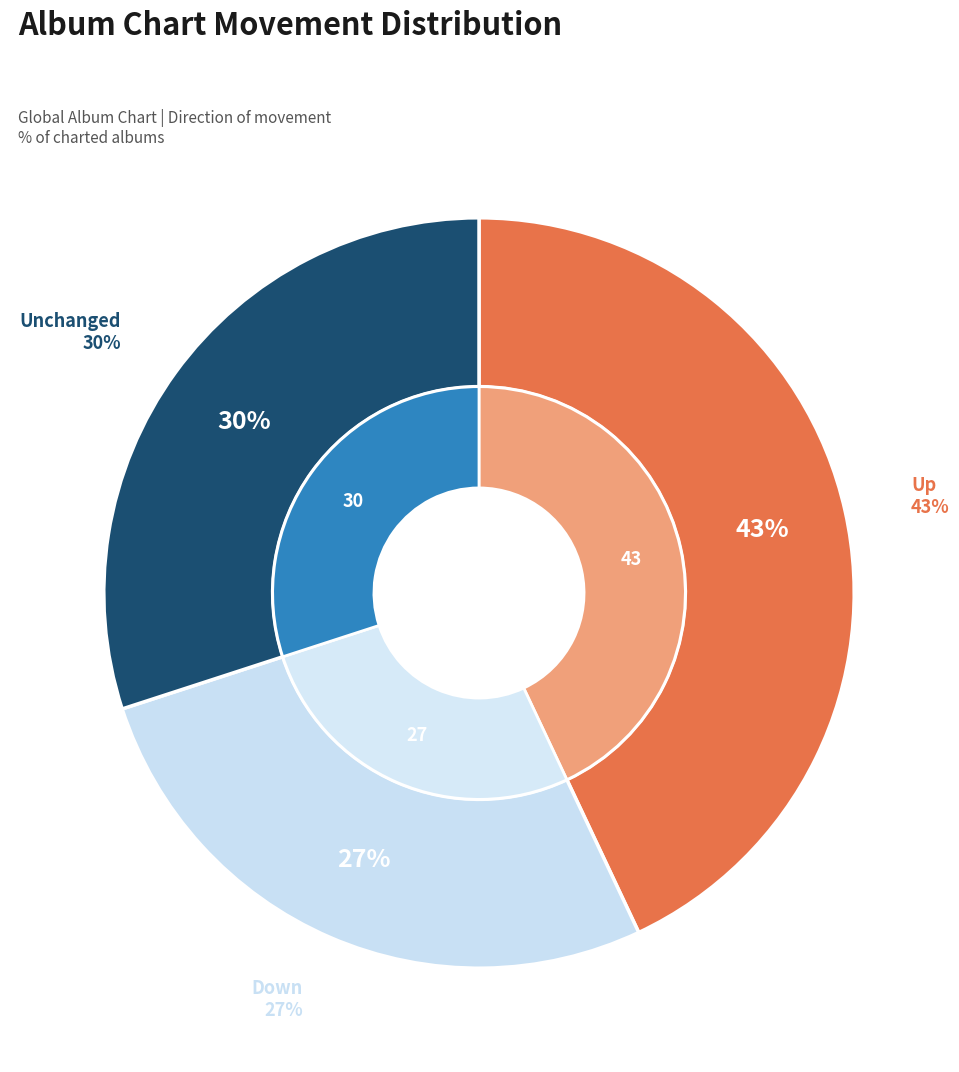

Which category has the biggest portion of the pie?

up